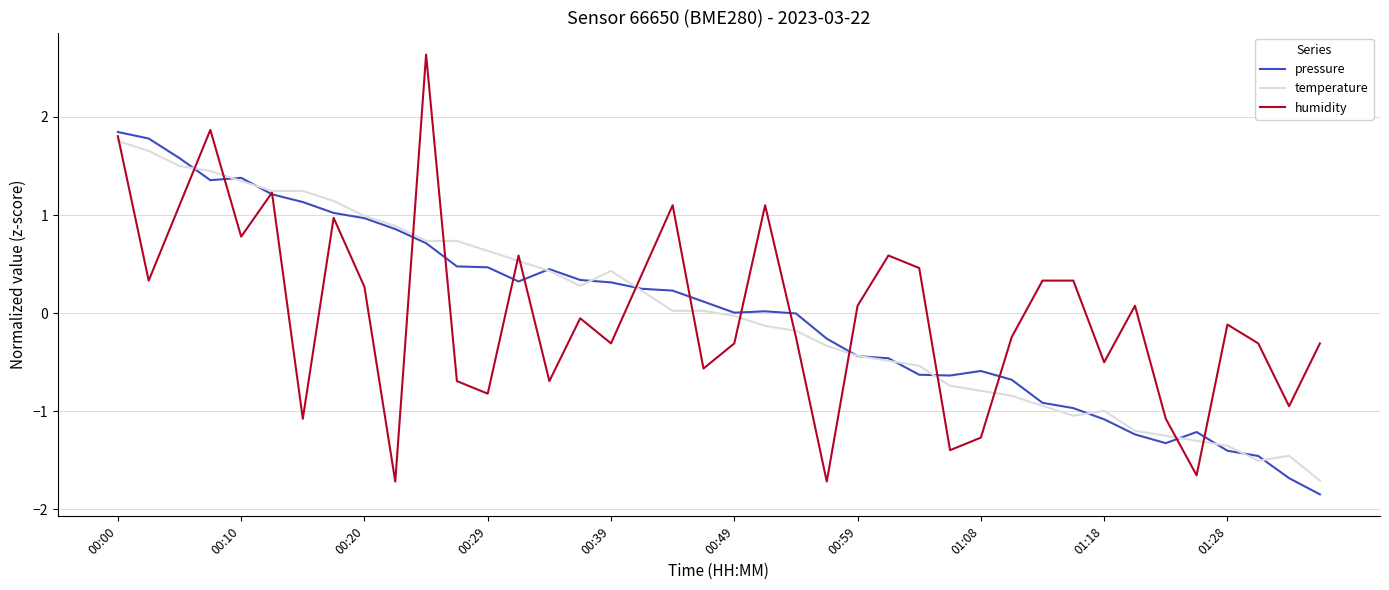

What is the smallest value displayed?

-1.8